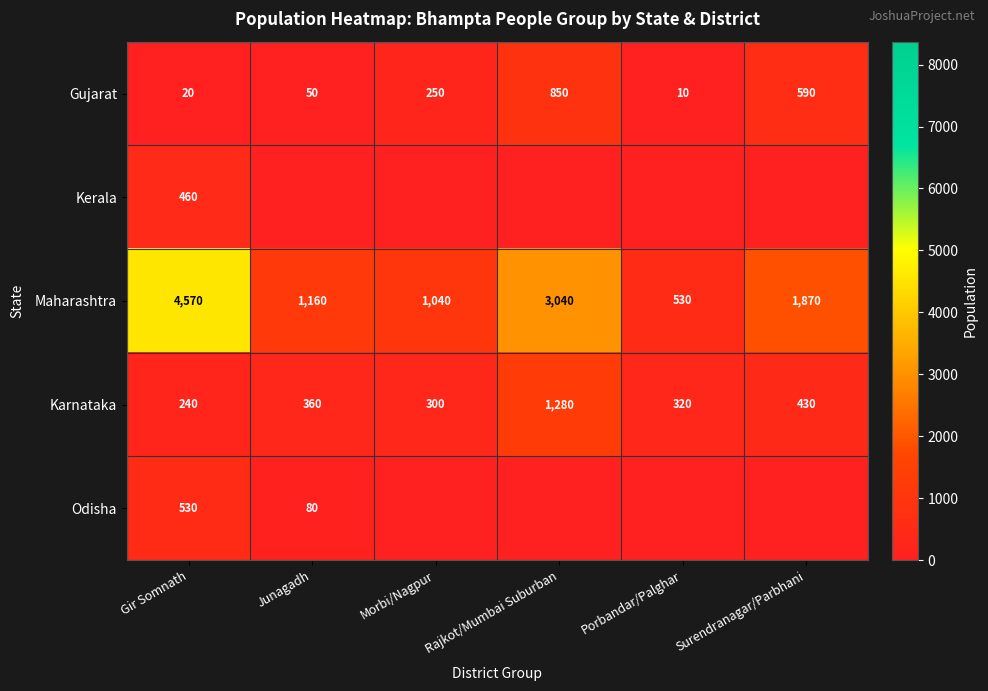

What is the highest value of the Gujarat series?

850